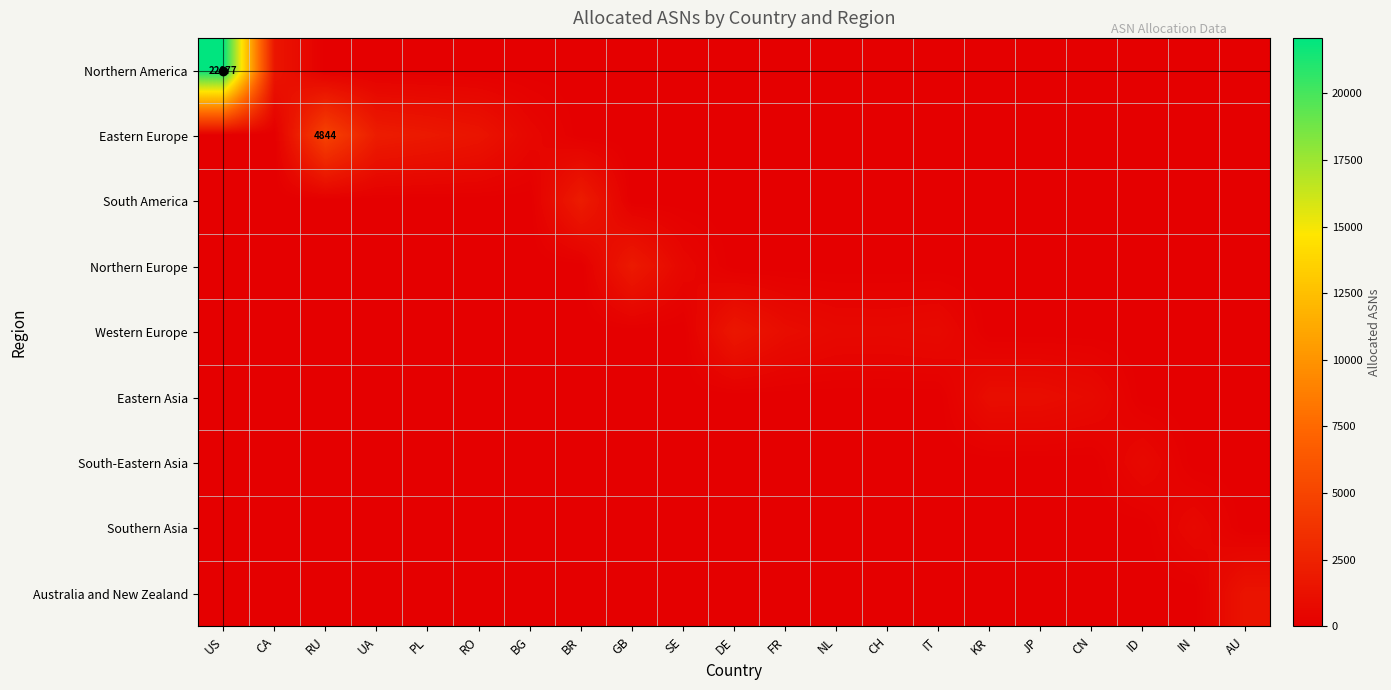

Rank the series by their maximum value, from lowest to highest.

Southern Asia, South-Eastern Asia, Eastern Asia, Australia and New Zealand, Western Europe, Northern Europe, South America, Eastern Europe, Northern America